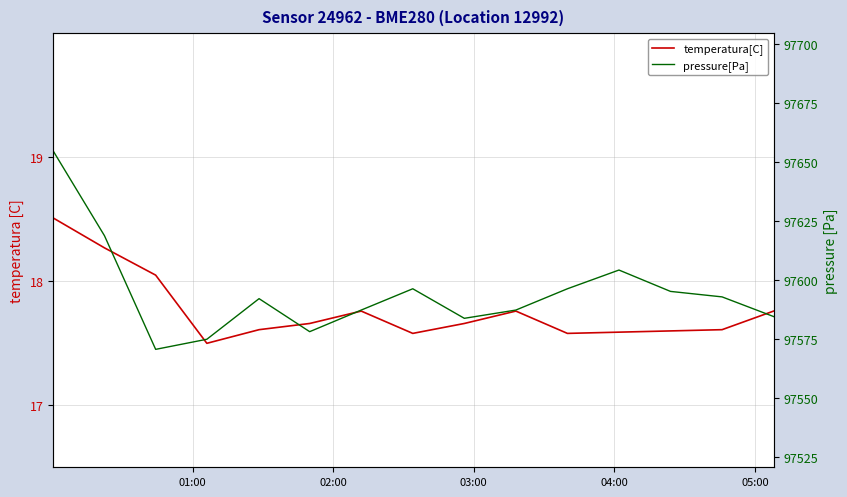

Reading left to right, transcribe all the data shown in this chart.

temperatura[C]: 18.5	18.3	18.1	17.5	17.6	17.7	17.8	17.6	17.7	17.8	17.6	17.6	17.6	17.6	17.8
pressure[Pa]: 97654.5	97618.8	97570.6	97574.8	97592.1	97578.1	97587.2	97596.2	97583.7	97587.2	97596.2	97604.2	97595.1	97592.8	97584.5